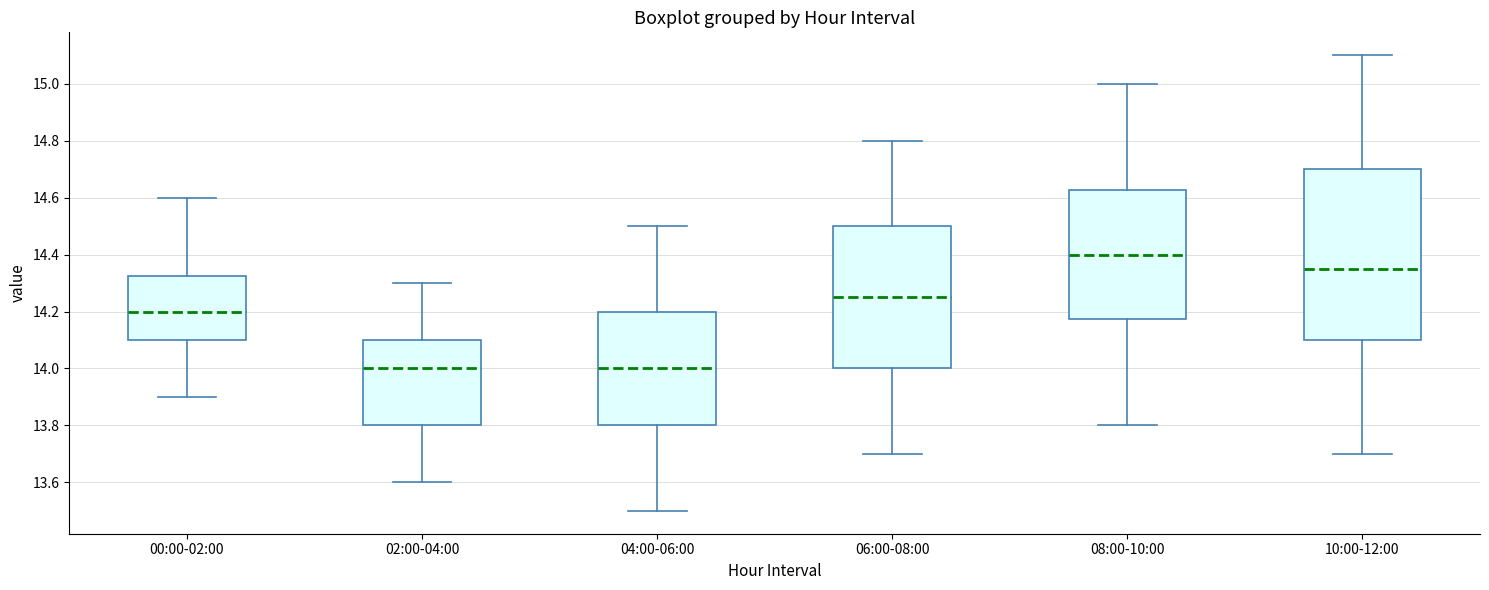

Reading left to right, read every box against the y-axis: the position of its median line, the range the box covers, and the ends of its whiskers. The values are not printed on the chart, so give them approximately, as read against the axis.

00:00-02:00: median 14.20, box 14.10 to 14.32, whiskers 13.90 to 14.60
02:00-04:00: median 14.00, box 13.80 to 14.10, whiskers 13.60 to 14.30
04:00-06:00: median 14.00, box 13.80 to 14.20, whiskers 13.50 to 14.50
06:00-08:00: median 14.26, box 14.00 to 14.50, whiskers 13.70 to 14.80
08:00-10:00: median 14.40, box 14.18 to 14.62, whiskers 13.80 to 15.00
10:00-12:00: median 14.36, box 14.10 to 14.70, whiskers 13.70 to 15.10